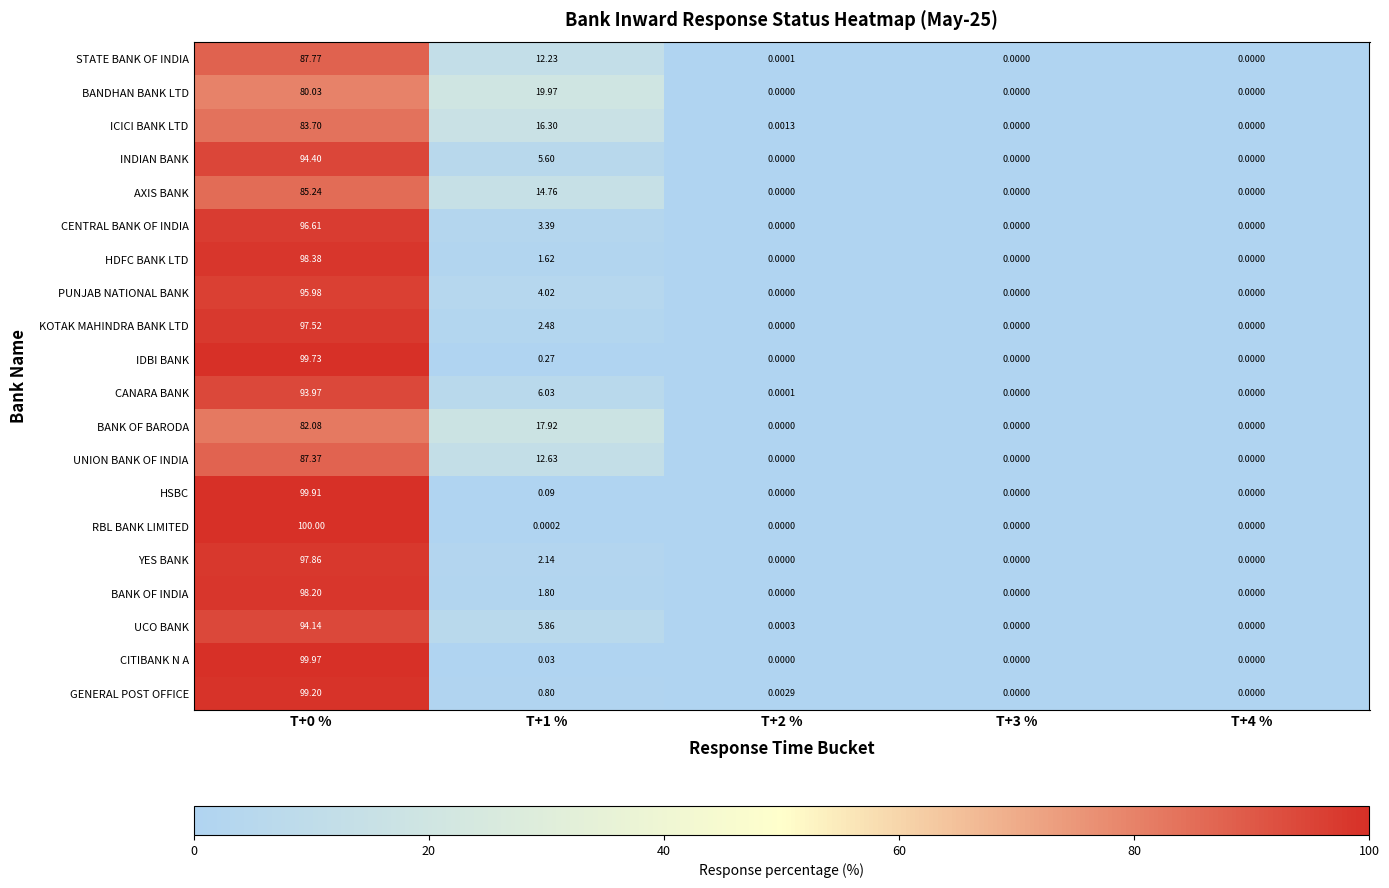

At T+1 %, list the series in order from largest to smallest.

BANDHAN BANK LTD, BANK OF BARODA, ICICI BANK LTD, AXIS BANK, UNION BANK OF INDIA, STATE BANK OF INDIA, CANARA BANK, UCO BANK, INDIAN BANK, PUNJAB NATIONAL BANK, CENTRAL BANK OF INDIA, KOTAK MAHINDRA BANK LTD, YES BANK, BANK OF INDIA, HDFC BANK LTD, GENERAL POST OFFICE, IDBI BANK, HSBC, CITIBANK N A, RBL BANK LIMITED